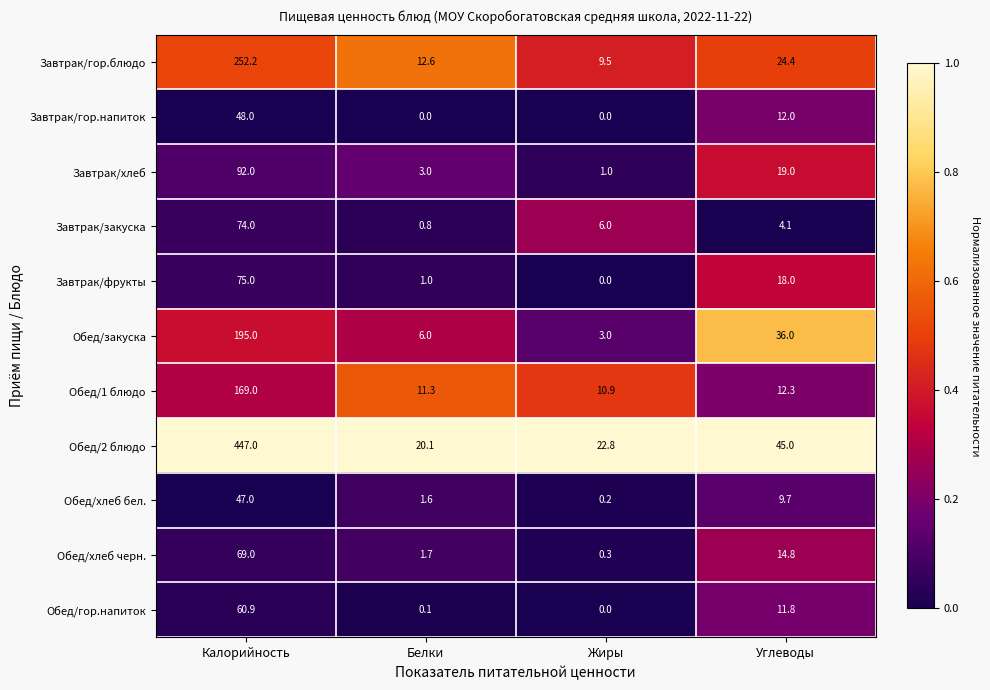

Rank the categories by Обед/хлеб черн. value from highest to lowest.

Калорийность, Углеводы, Белки, Жиры